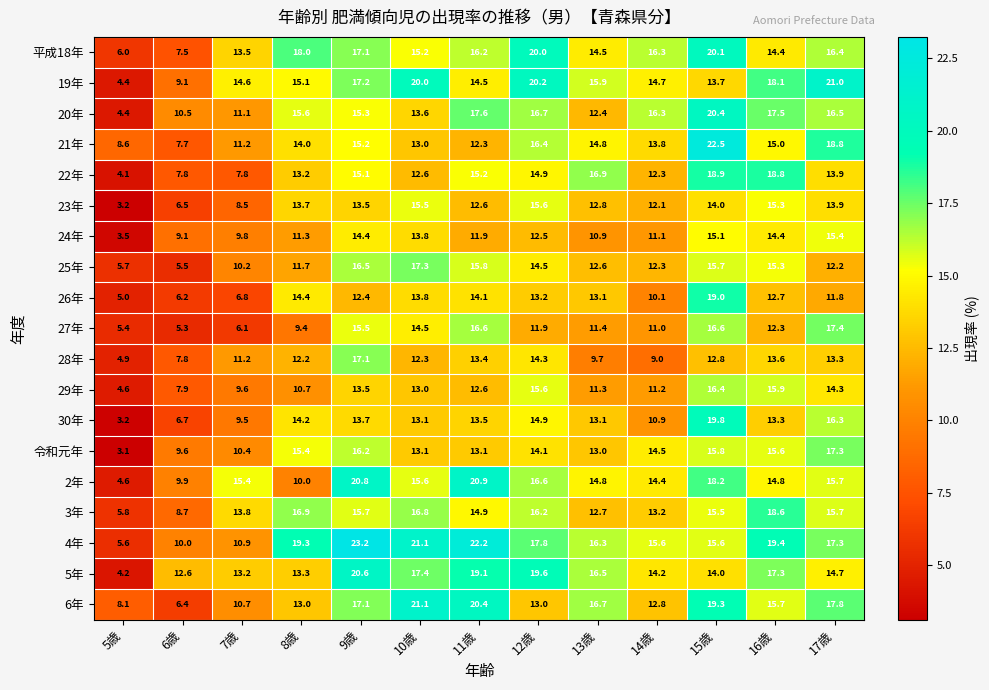

What is the sum of all 19年 values?

198.5